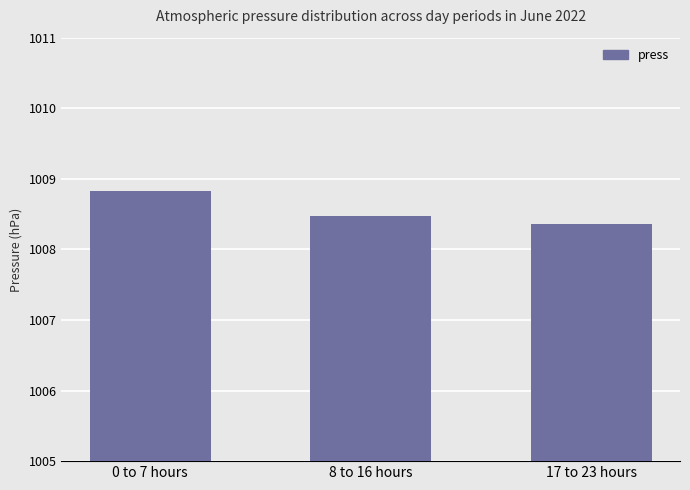

The chart shows a value of 1395.3 at 8 to 16 hours. True or false?

False